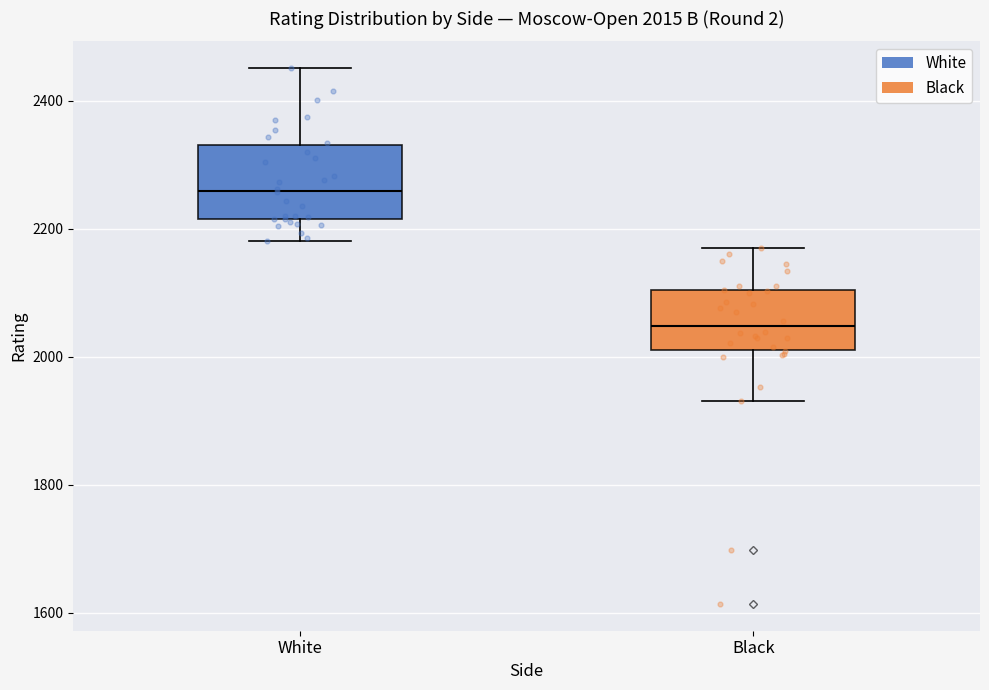

Which box is the tallest, from its lower edge to its upper edge?

White